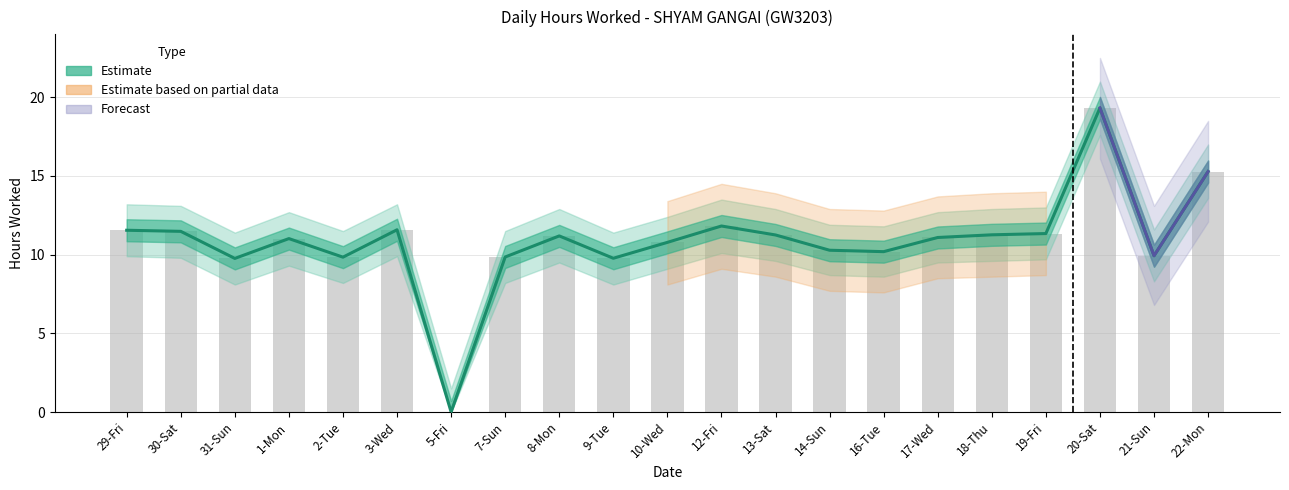

What position from the right is 10-Wed?

11